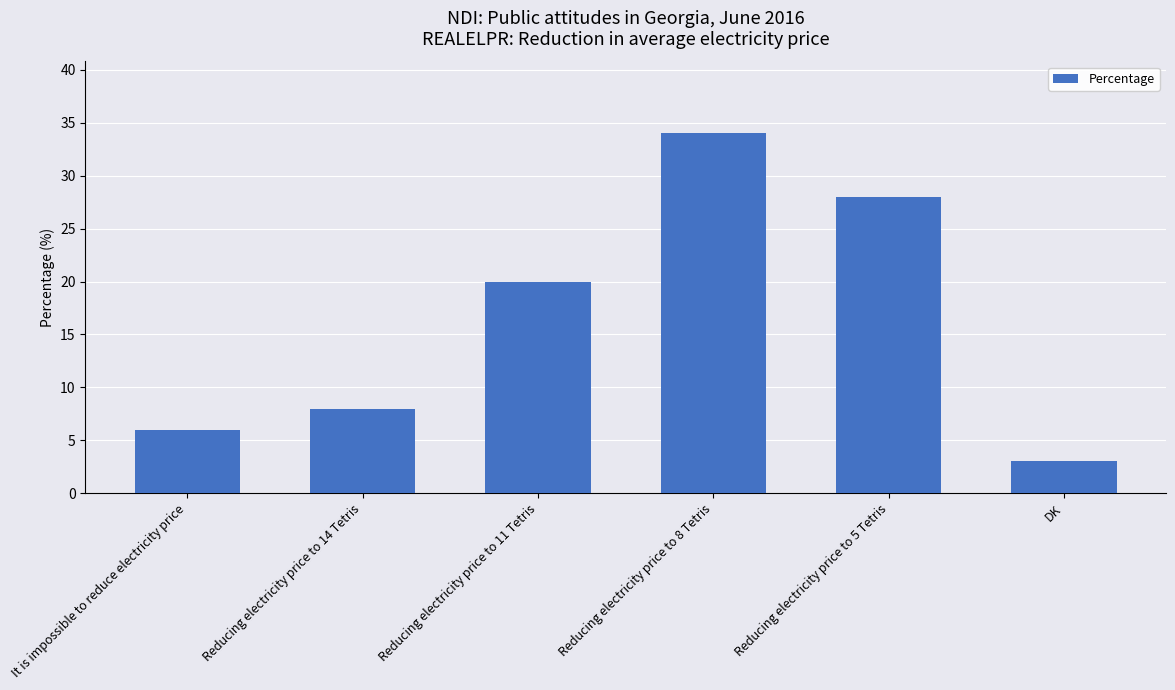

What is the difference between the maximum and second lowest values?

28